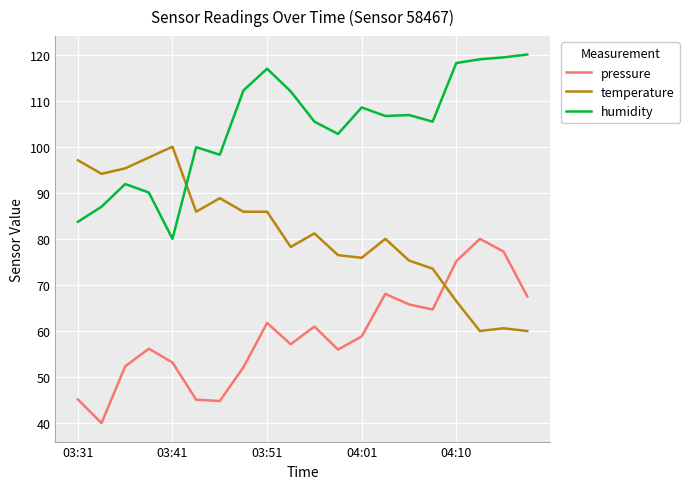

True or false: temperature and pressure intersect in this chart.

True